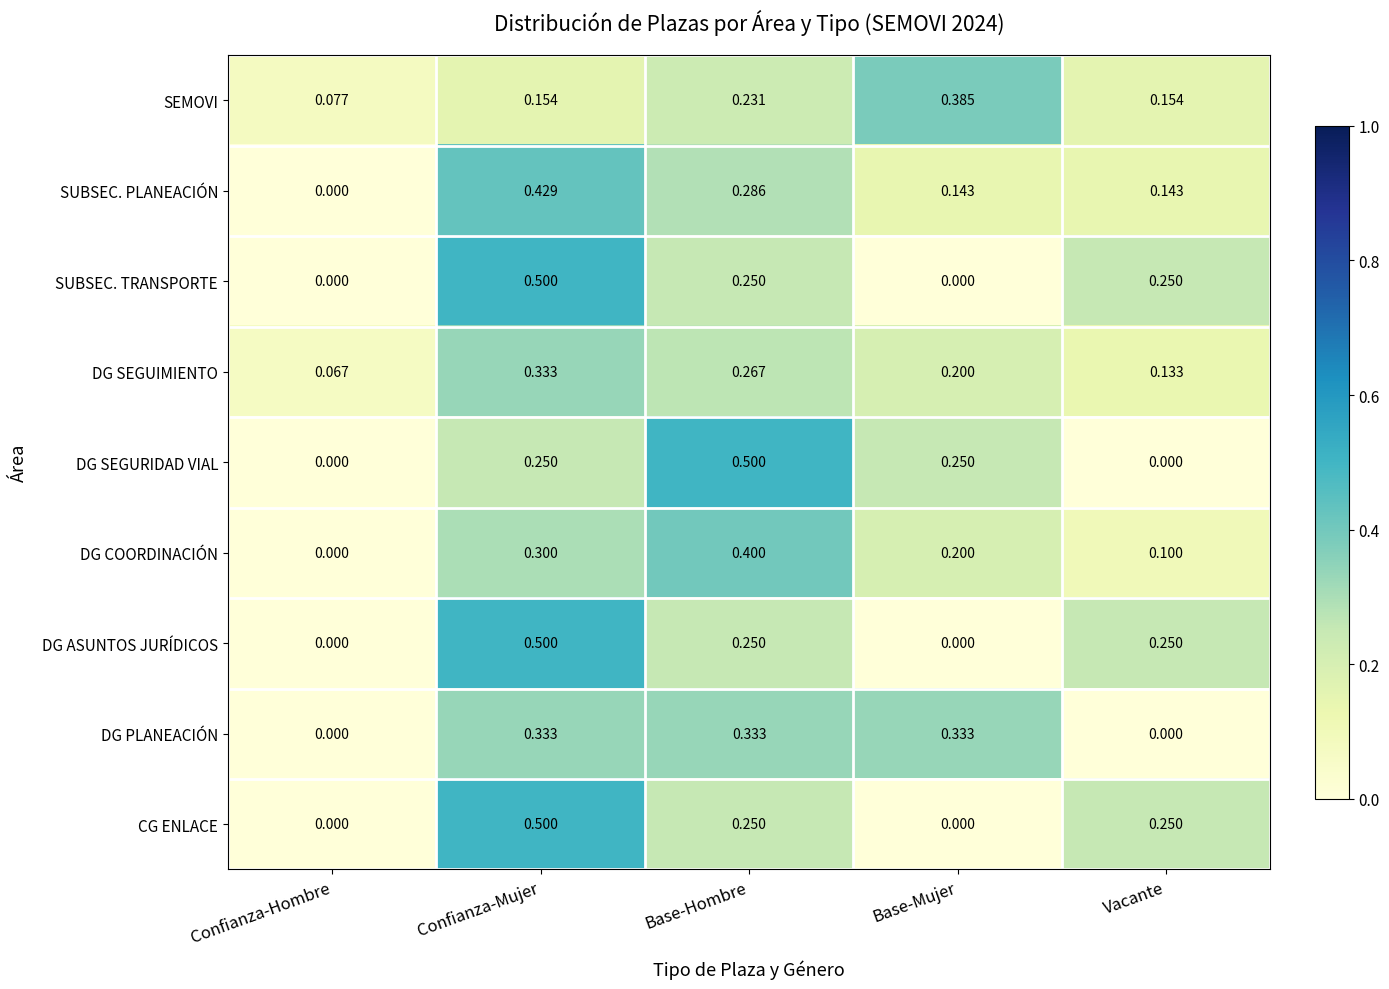

Is the value of DG SEGURIDAD VIAL at Vacante greater than the value of DG SEGUIMIENTO at Base-Hombre?

No